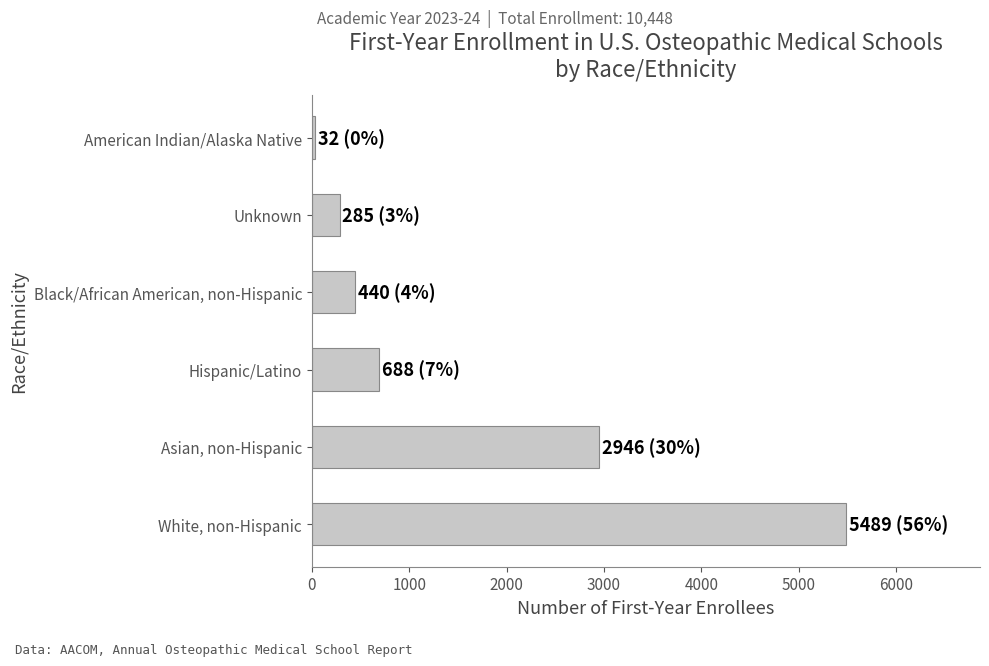

What is the sum of all values?

9880